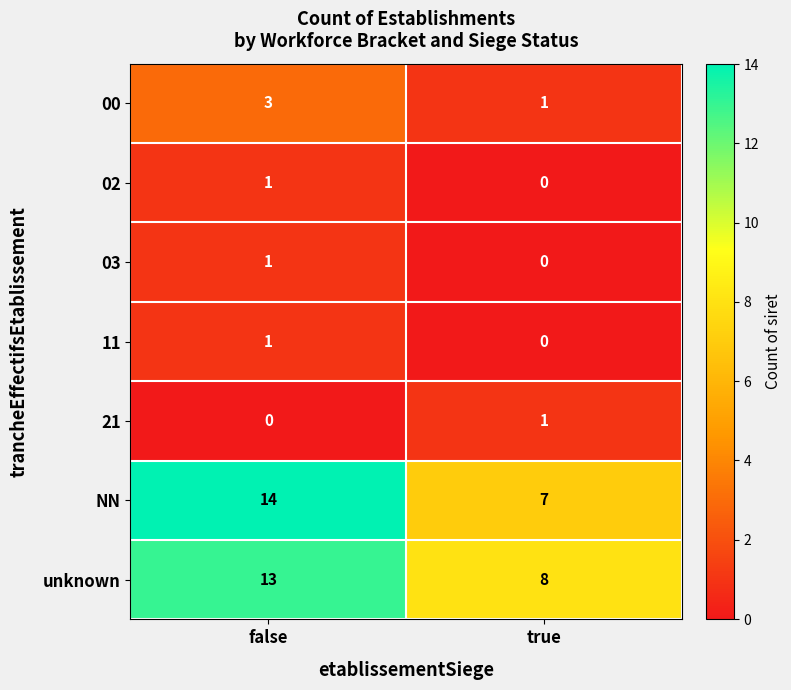

List the labels in order of unknown value, largest first.

false, true